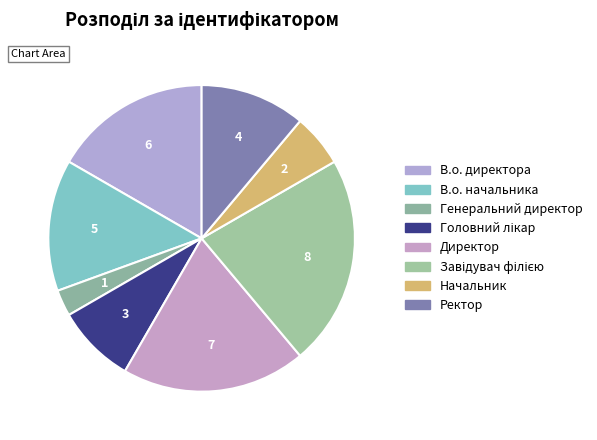

To the nearest percent, what is the difference between the largest and smallest slice percentages?

19%